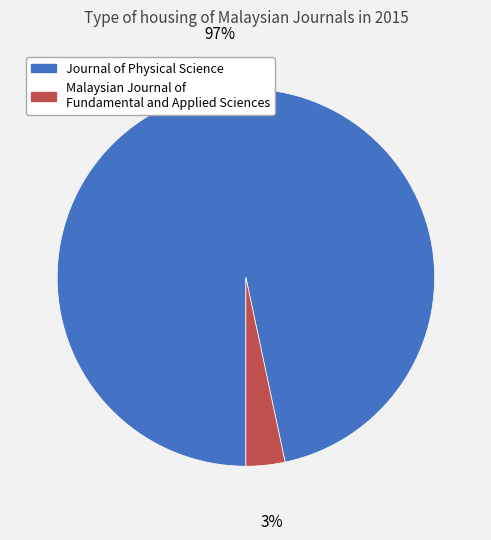

Which slice is the largest?

Journal of Physical Science